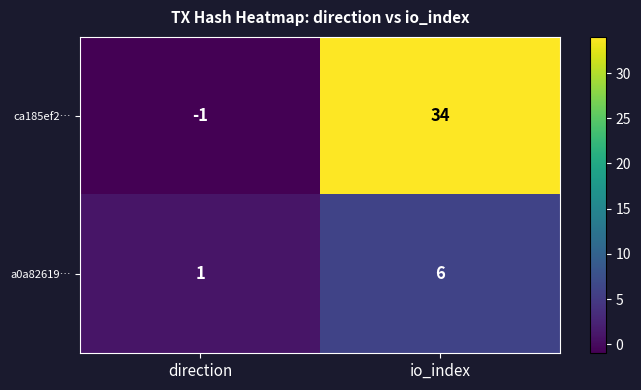

How many values in the ca185ef2… series are below 34?

1